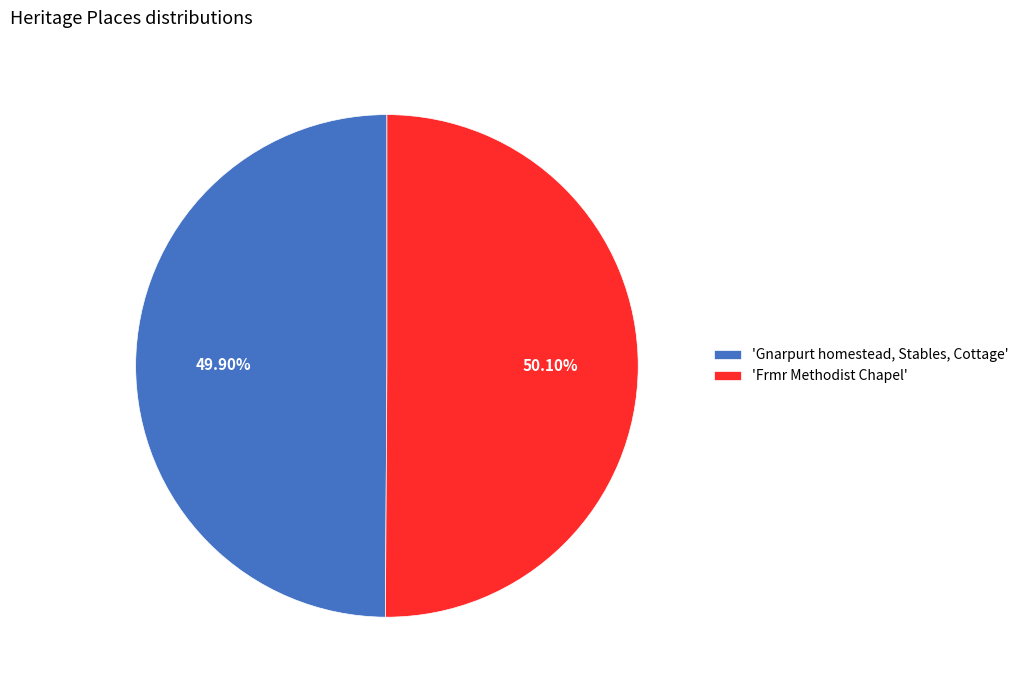

What is the ratio of the value at 'Frmr Methodist Chapel' to the value at 'Gnarpurt homestead, Stables, Cottage'?

1.0